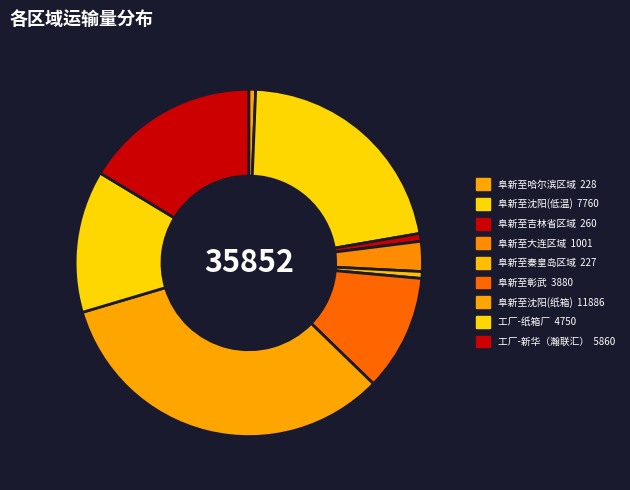

Rank the categories by value from highest to lowest.

阜新至沈阳(纸箱), 阜新至沈阳(低温), 工厂-新华（瀚联汇）, 工厂-纸箱厂, 阜新至彰武, 阜新至大连区域, 阜新至吉林省区域, 阜新至哈尔滨区域, 阜新至秦皇岛区域